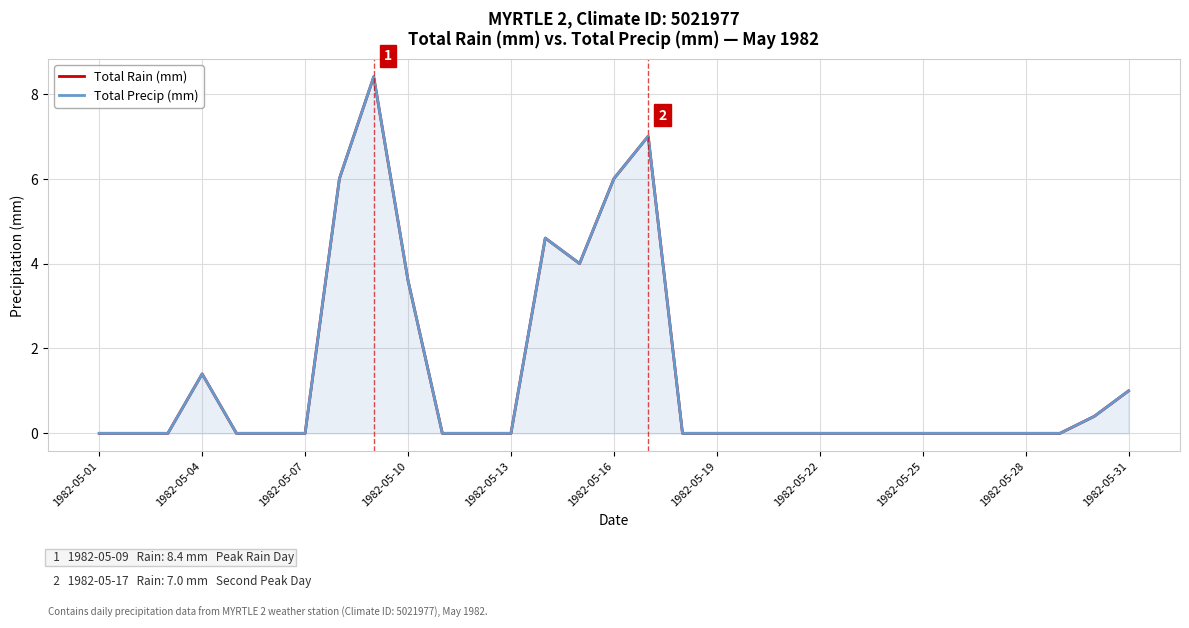

In Total Precip (mm), how many points are lower than both neighbors (excluding endpoints)?

1